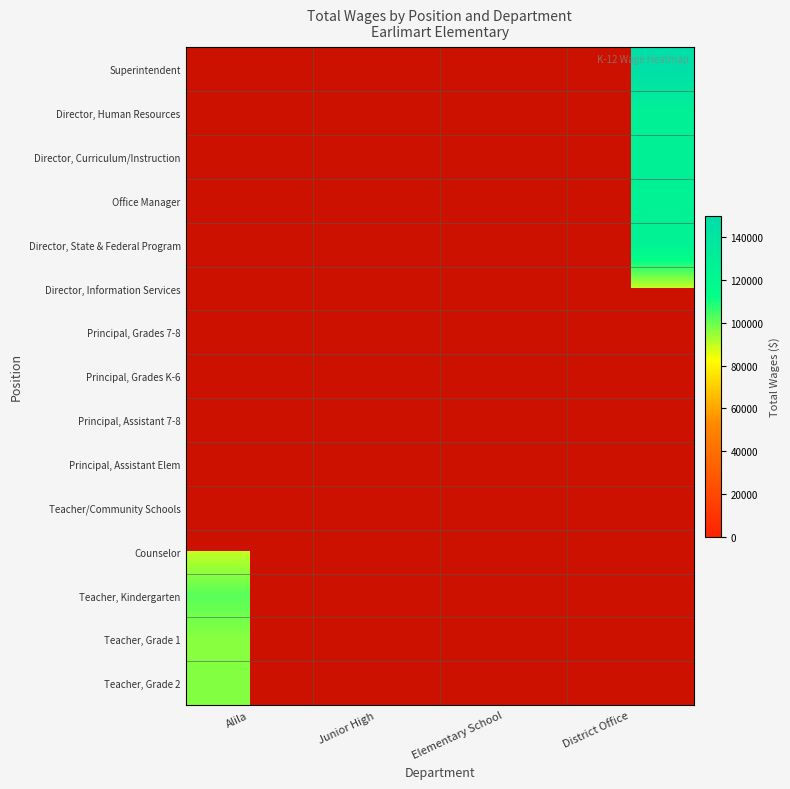

Count the number of data series in this chart.

15